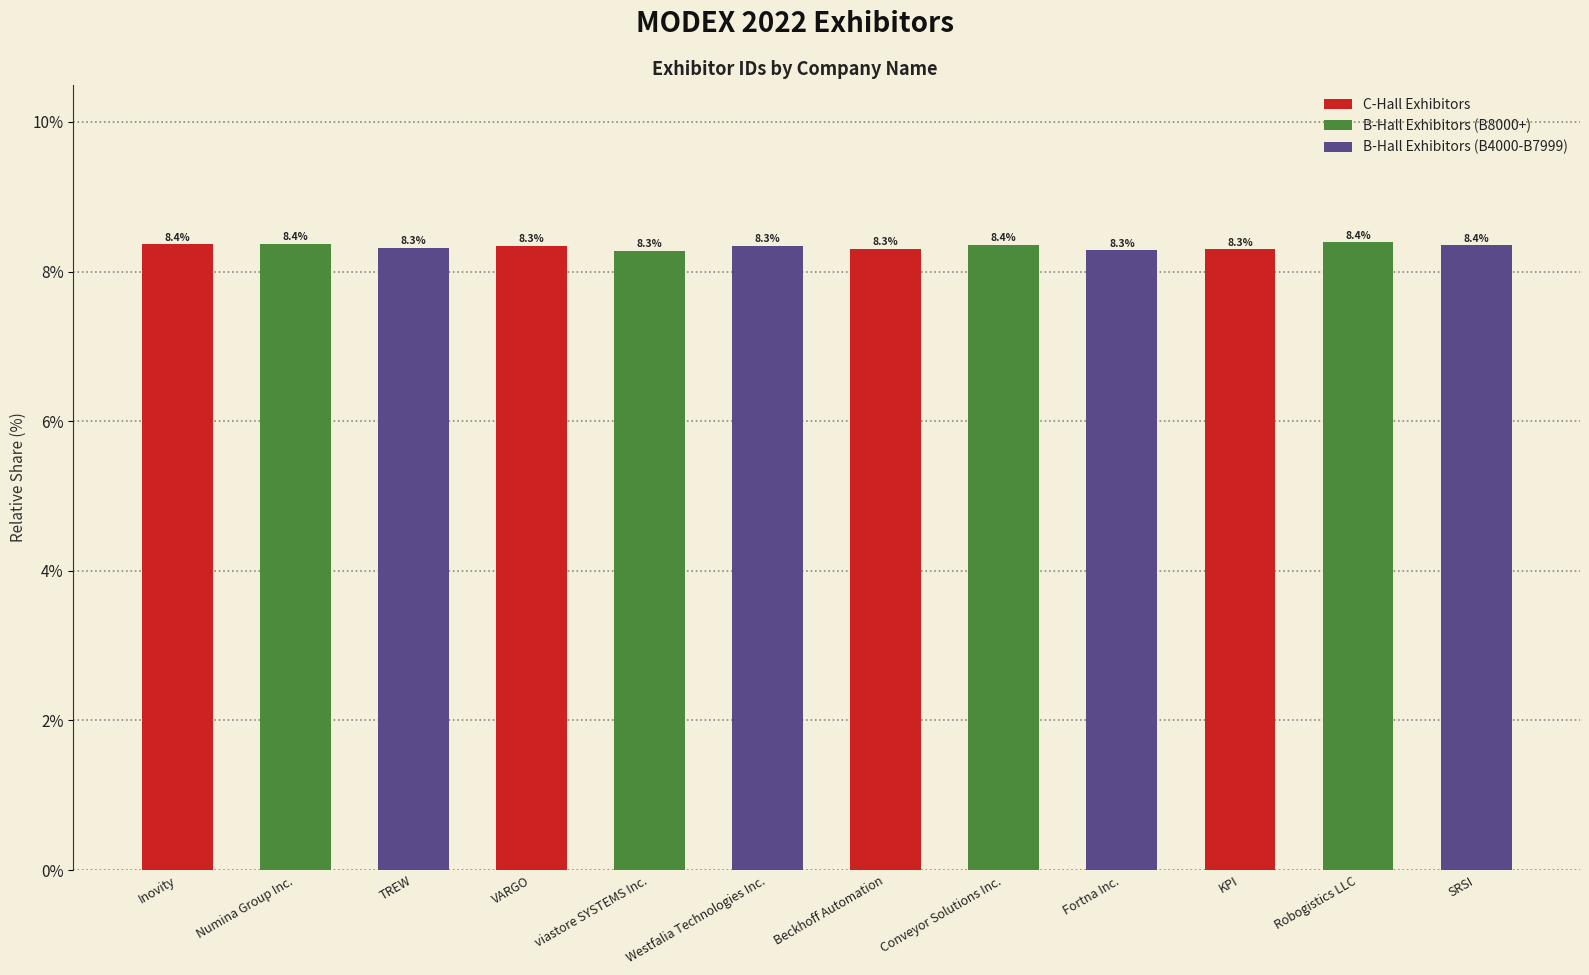

What is the sum of all values?

100.0